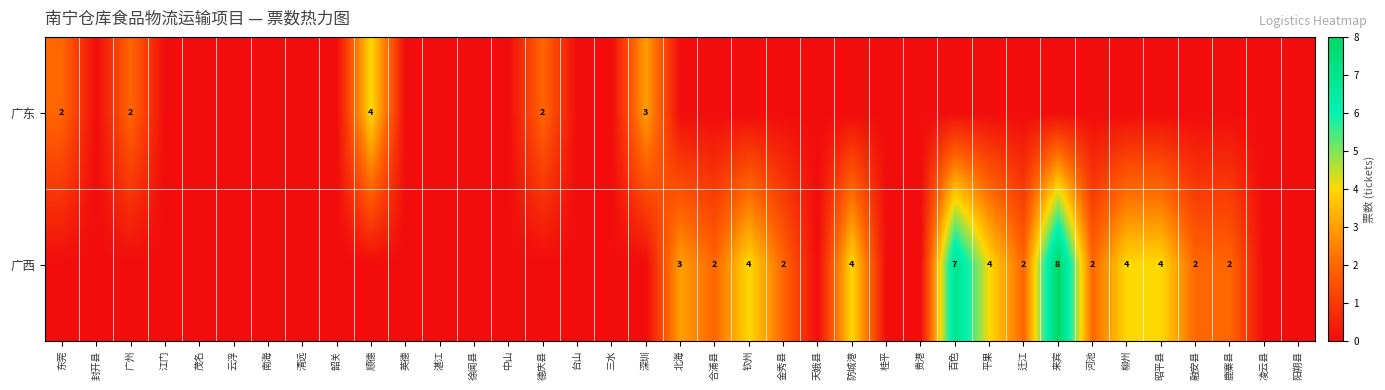

Count the number of data series in this chart.

2